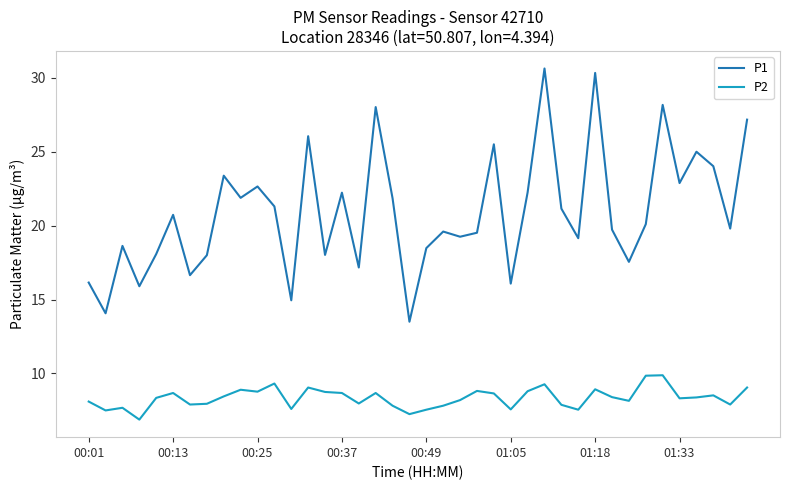

Rank the series by their maximum value, from lowest to highest.

P2, P1